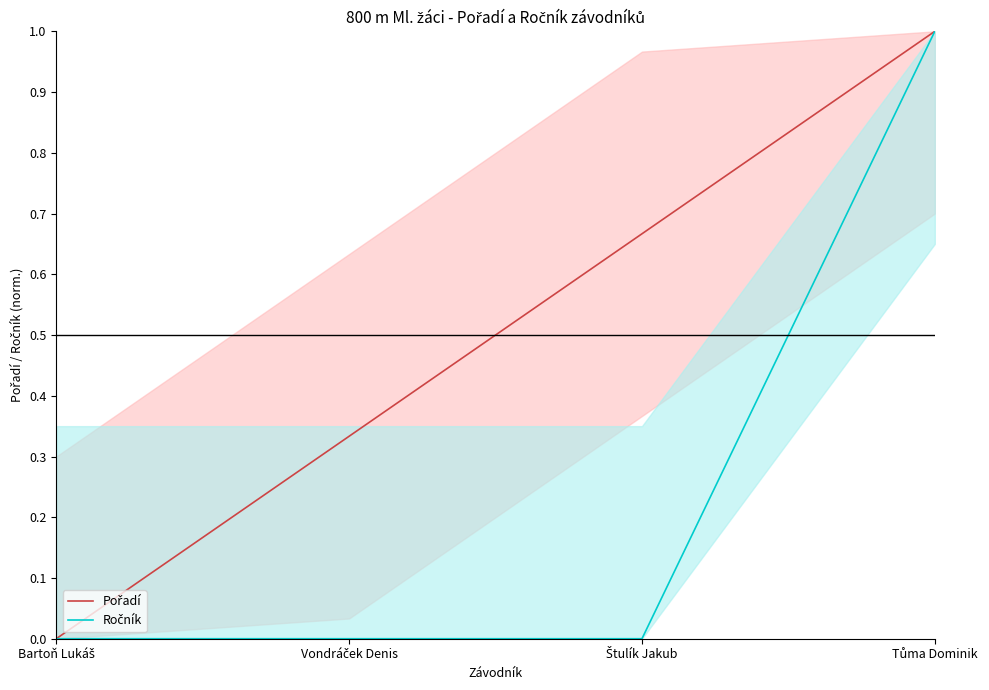

List the series in order of their overall mean, lowest first.

Ročník, Pořadí